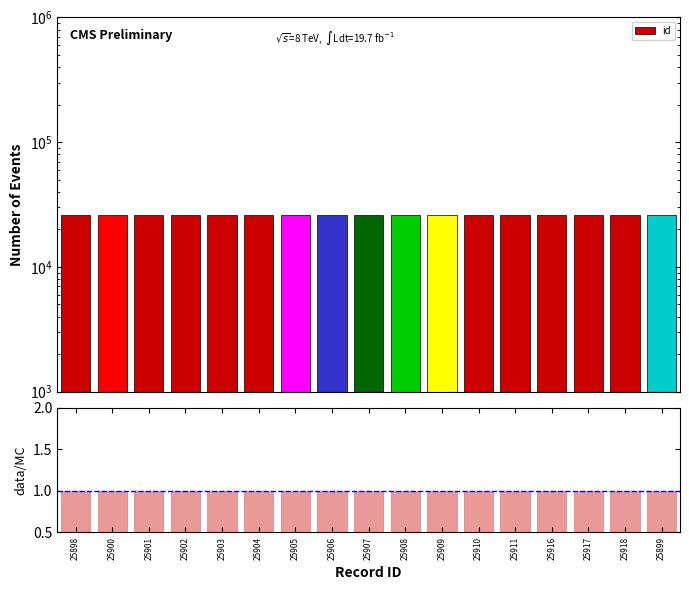

Rank the series by their maximum value, from lowest to highest.

data/MC, id